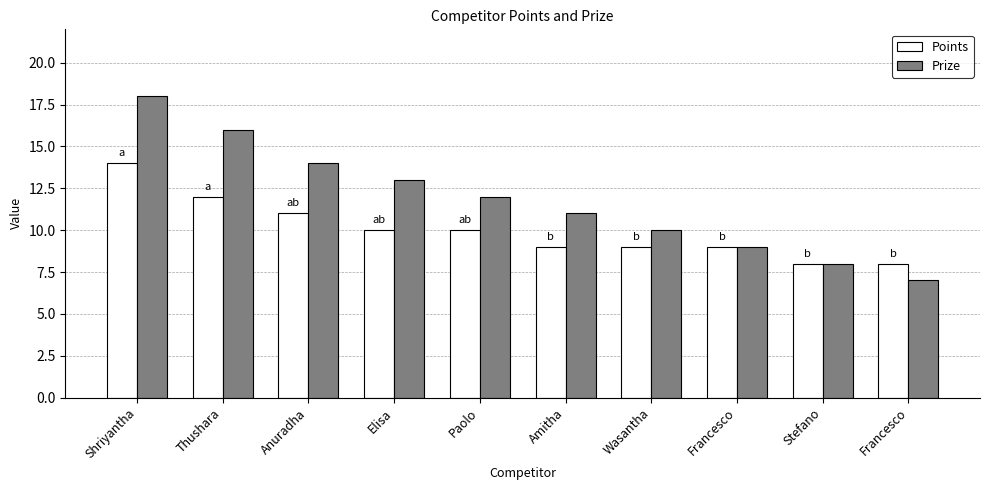

What value does the Points series have at Stefano?

8